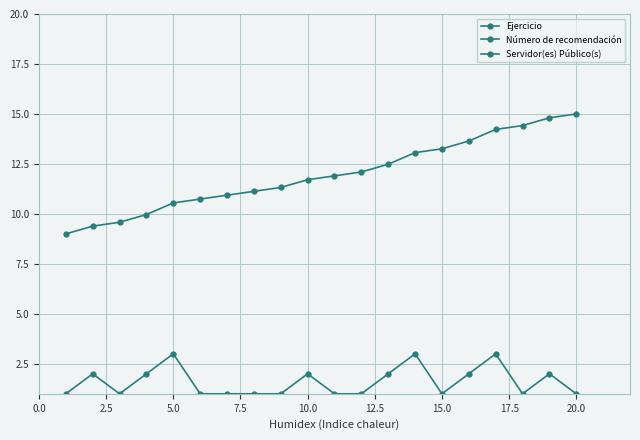

True or false: Número de recomendación has more than 0 interior local peaks.

True